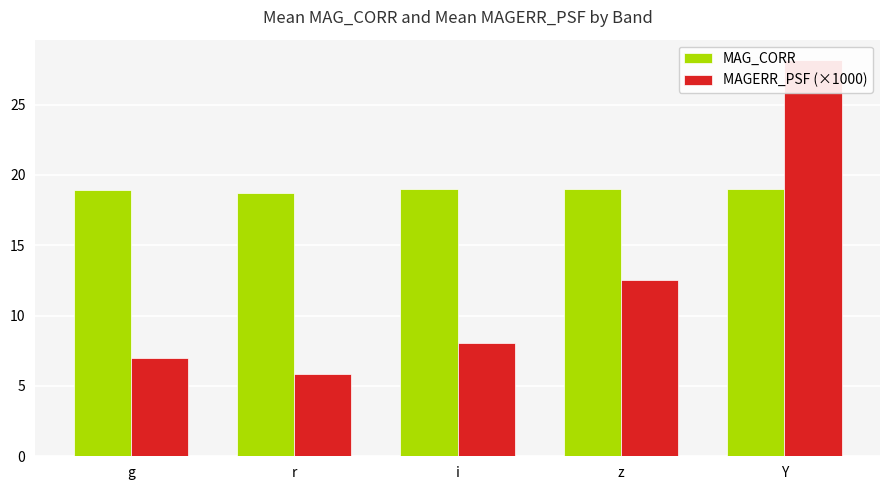

List the labels in order of MAG_CORR value, largest first.

Y, i, z, g, r